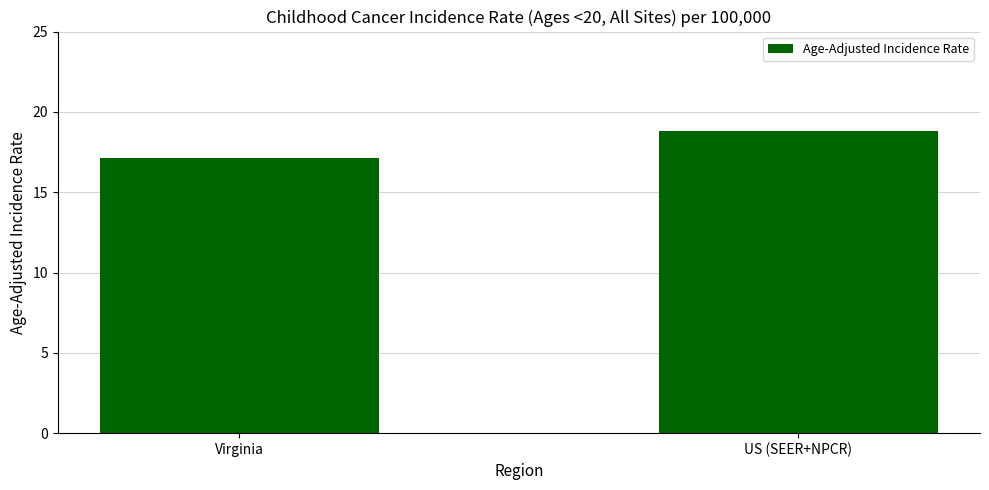

How many bars are there in total?

2